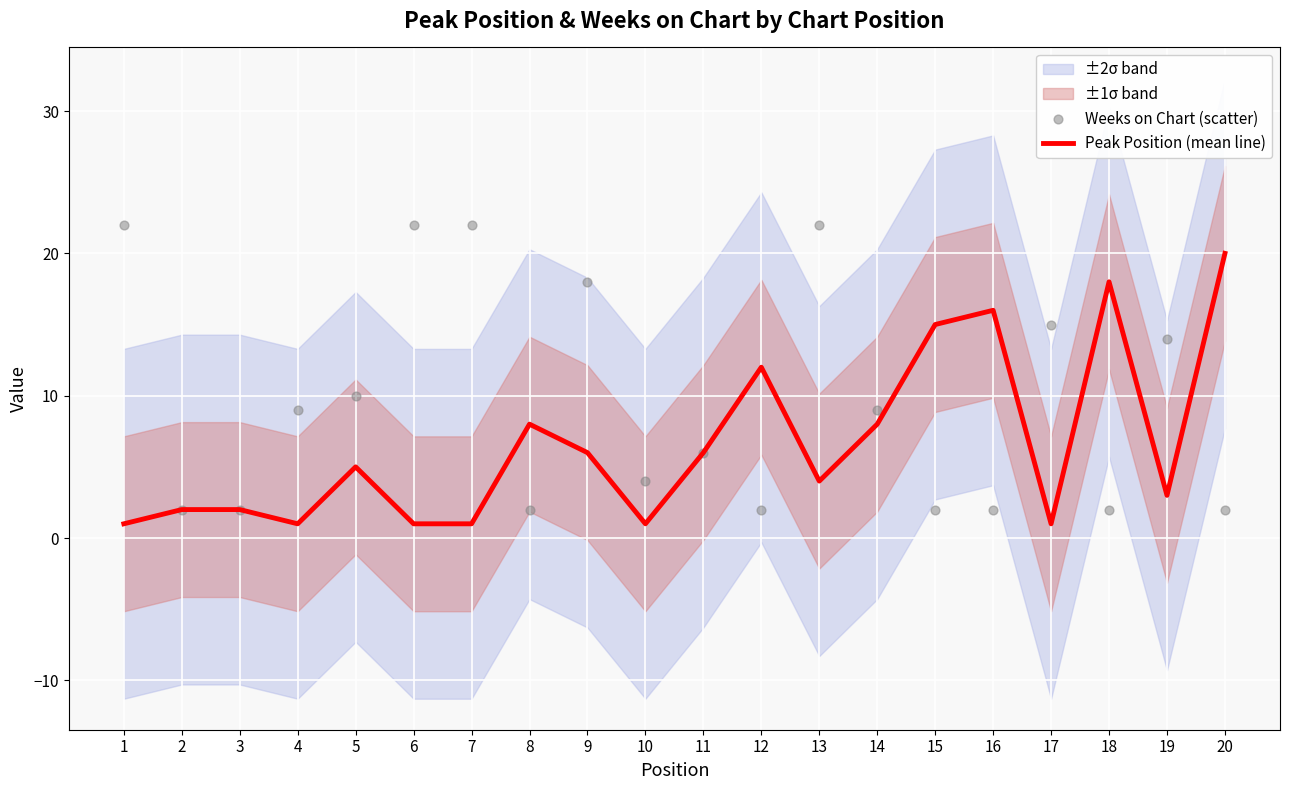

Which series has the widest spread of Y values?

Weeks on Chart (scatter)